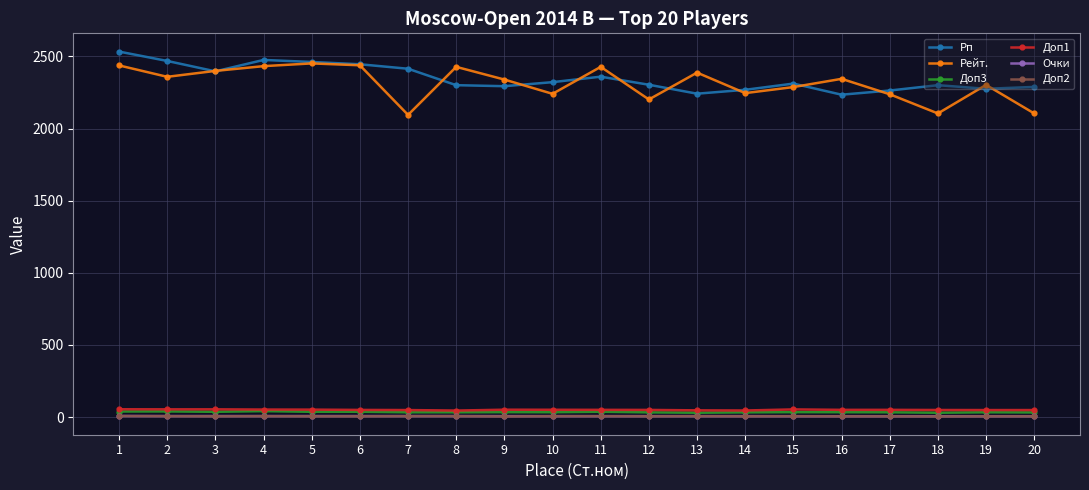

What is the total value across all series at 13?

4719.0